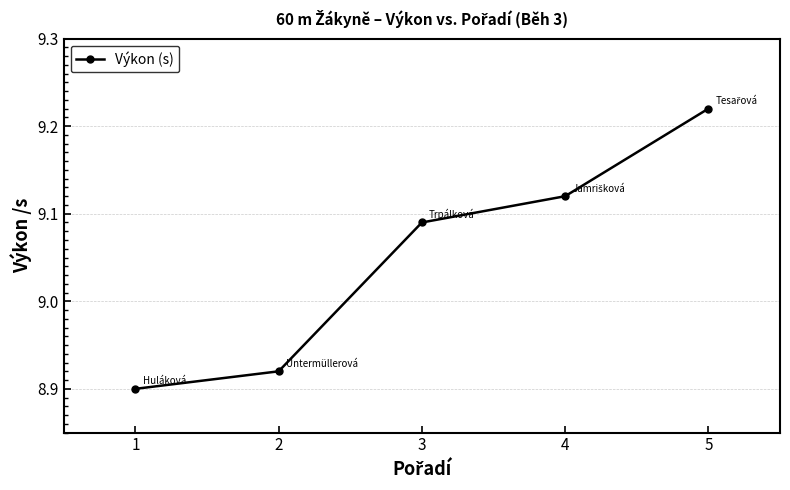

True or false: there are more than 2 points higher than both neighbors.

False